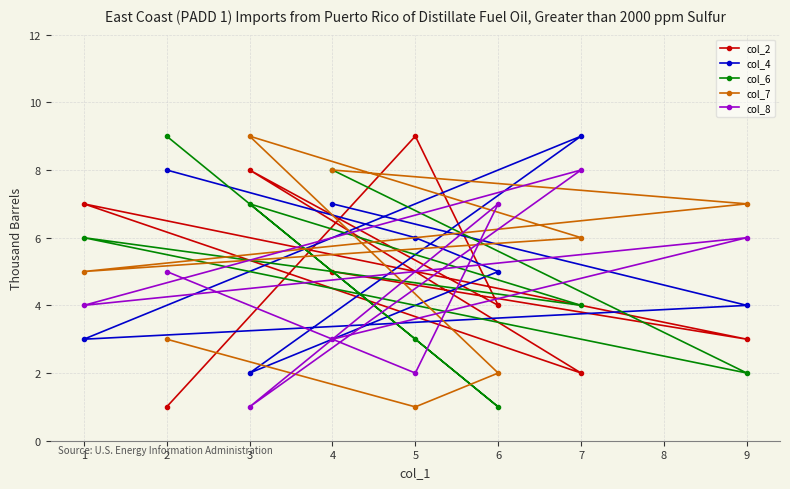

Is the value of col_6 at 5 greater than the value of col_8 at 3?

Yes